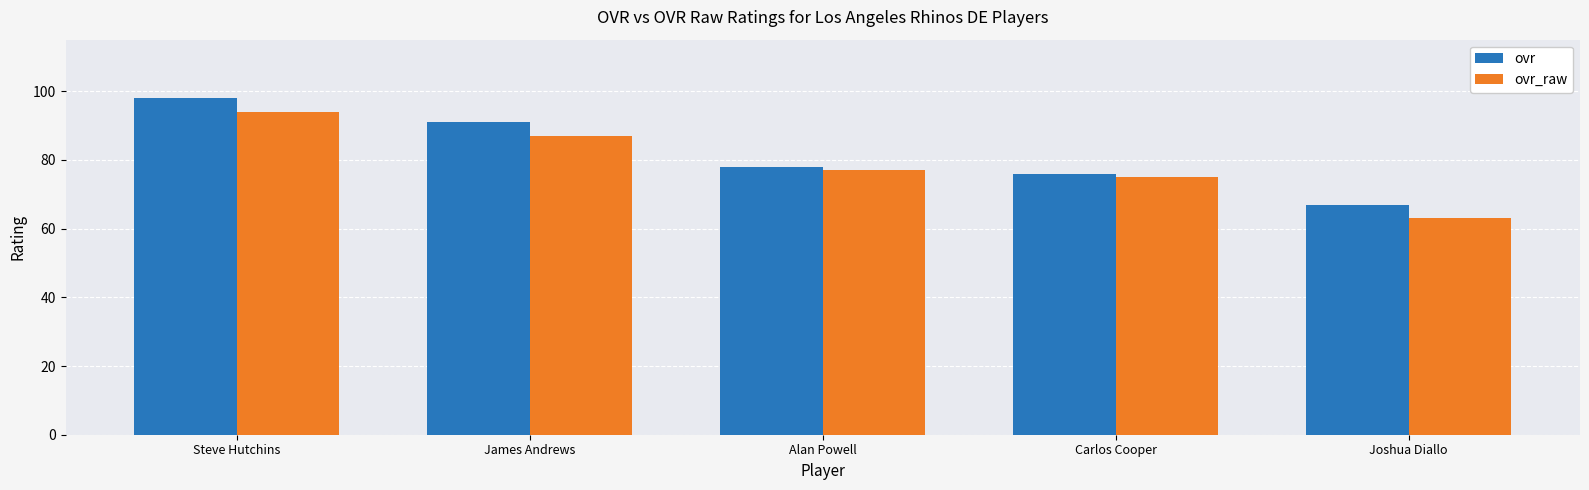

What is the difference between the highest and lowest values at James Andrews?

4